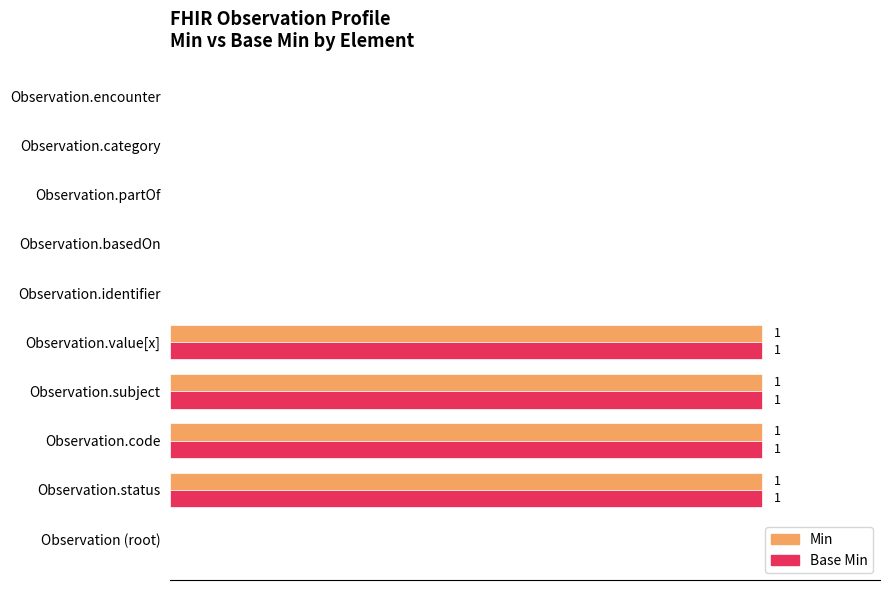

What are all the series names shown in the legend?

Min, Base Min